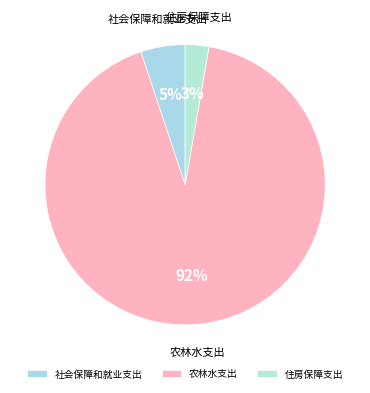

To the nearest percent, what is the difference between the largest and smallest slice percentages?

89%